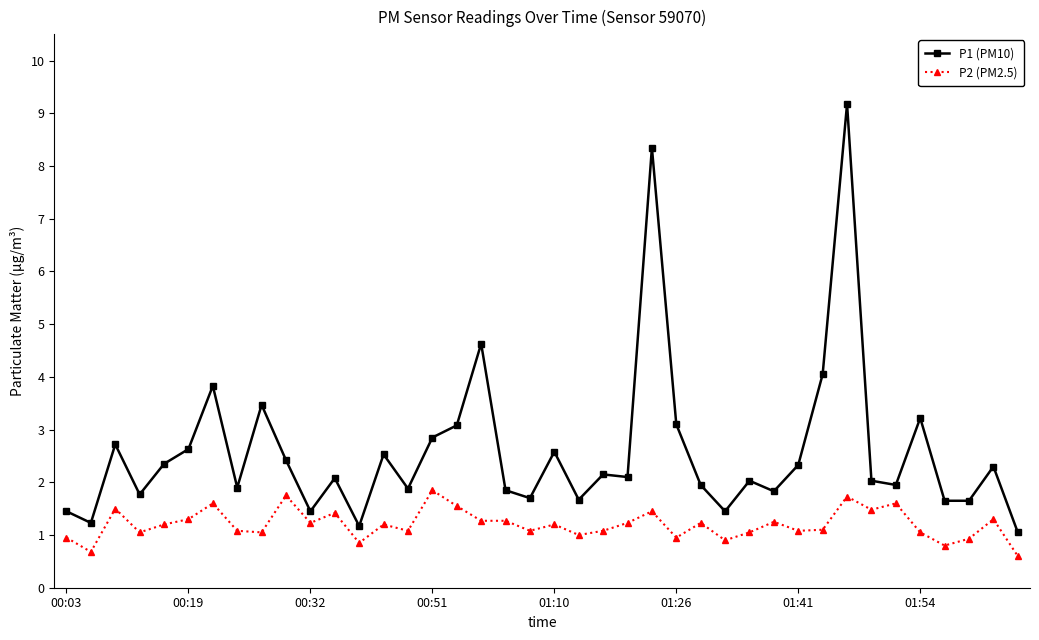

Which series has the largest total across all categories?

P1 (PM10)